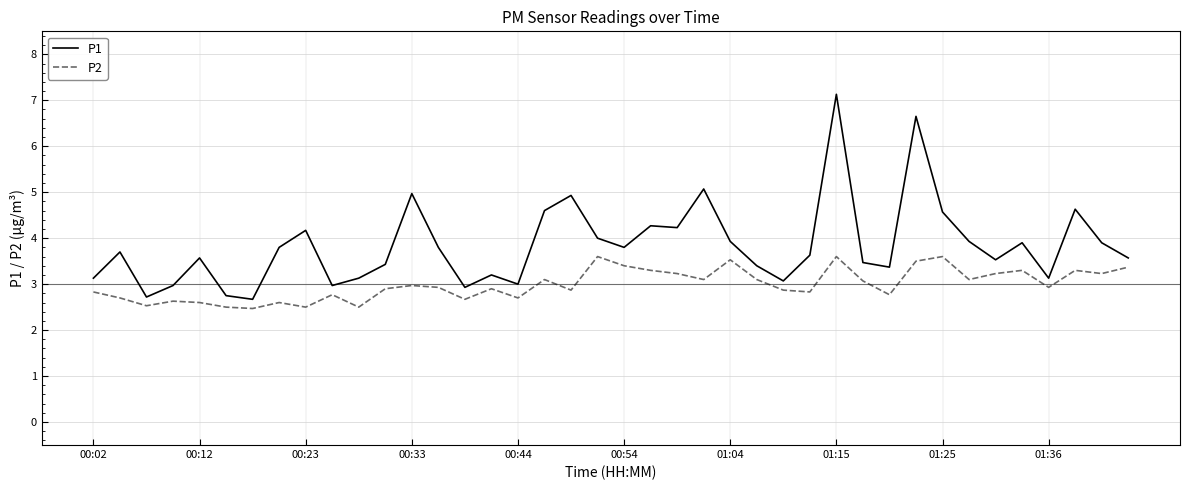

What is the smallest value displayed?

2.5